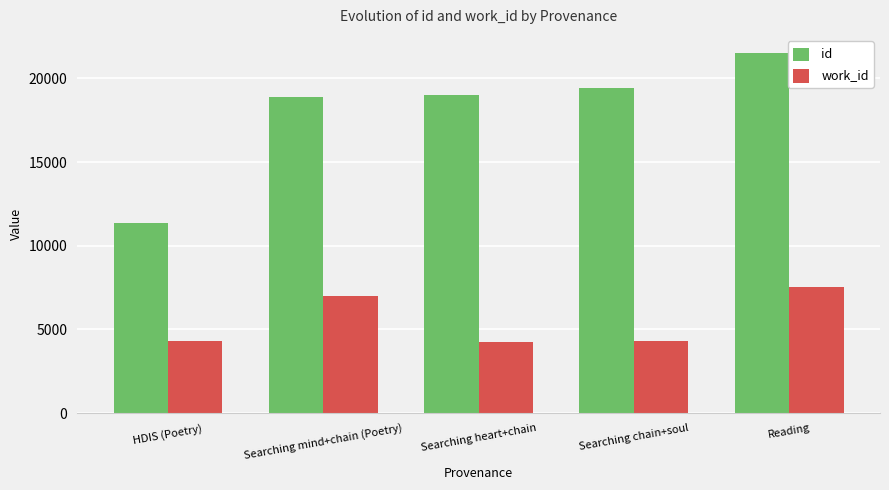

What is the sum of the work_id values at Searching chain+soul and Reading?

11849